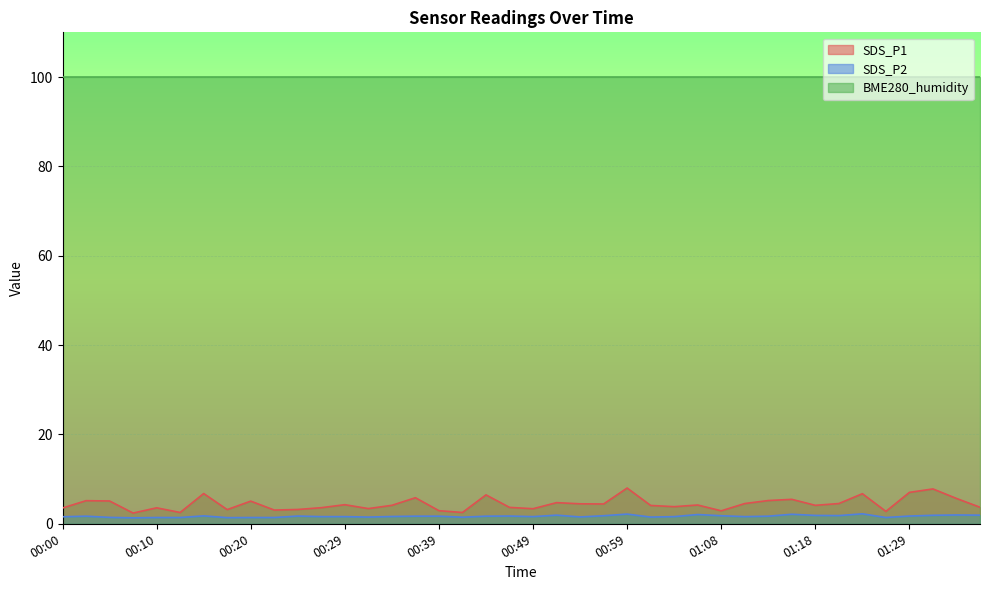

What position from the right is 01:24?

6